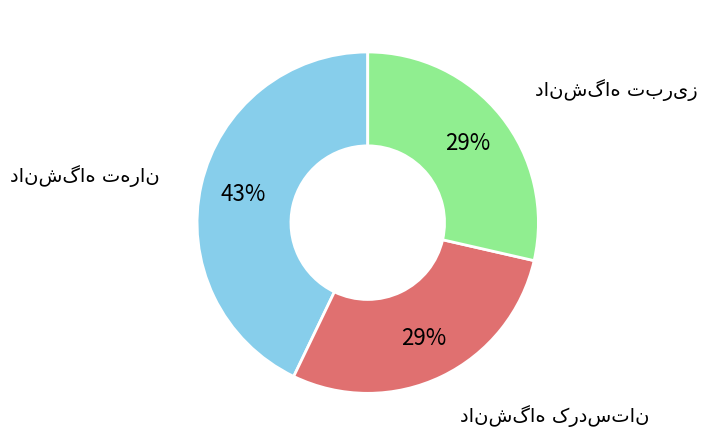

Does any single category account for the majority?

No